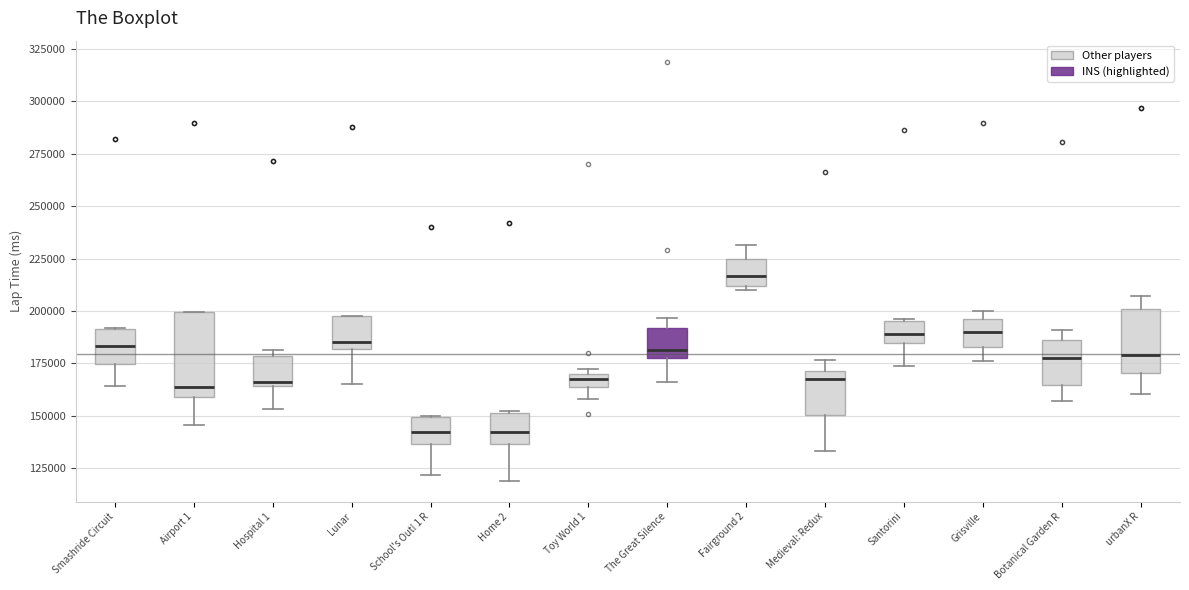

Which box's median line is the highest?

Fairground 2